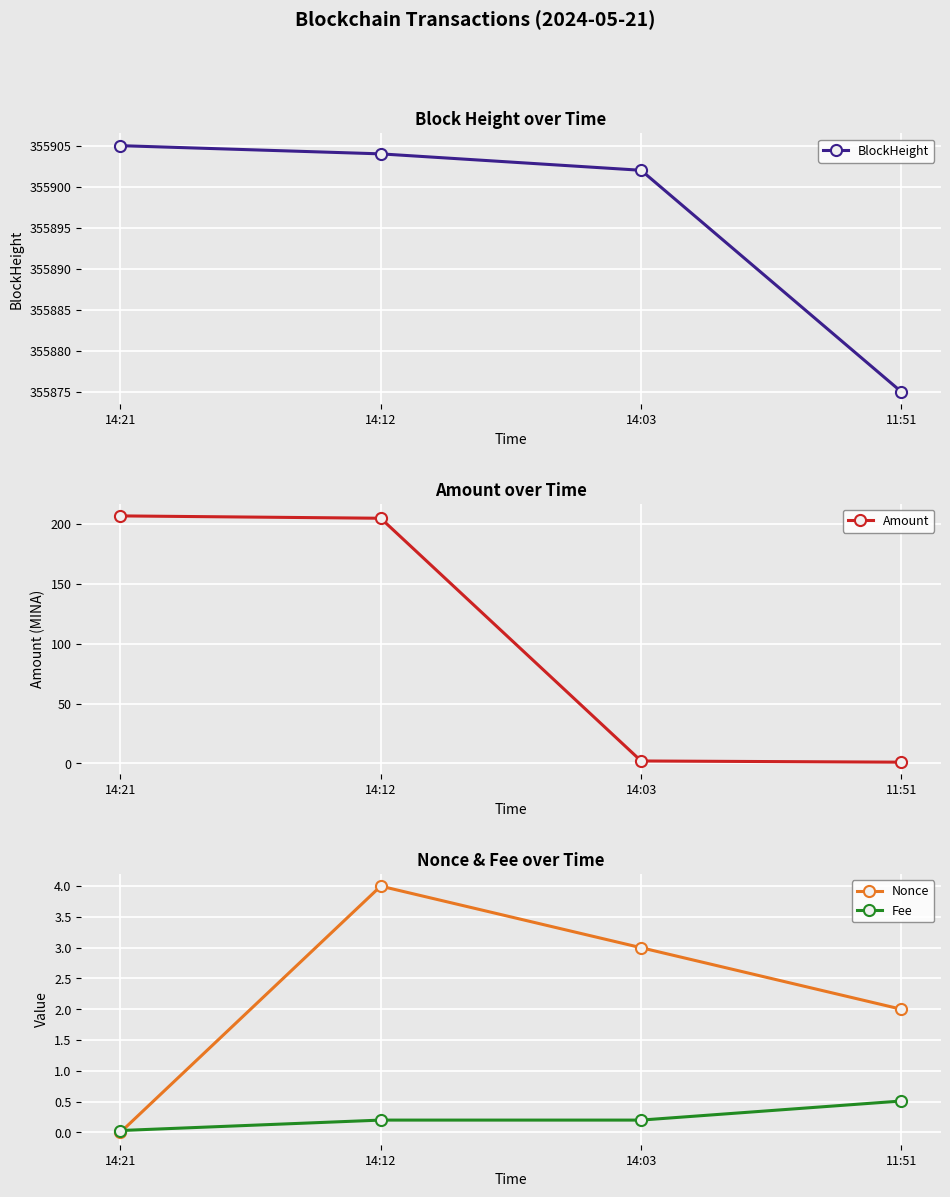

What is the label of the 3rd point from the left?

14:03